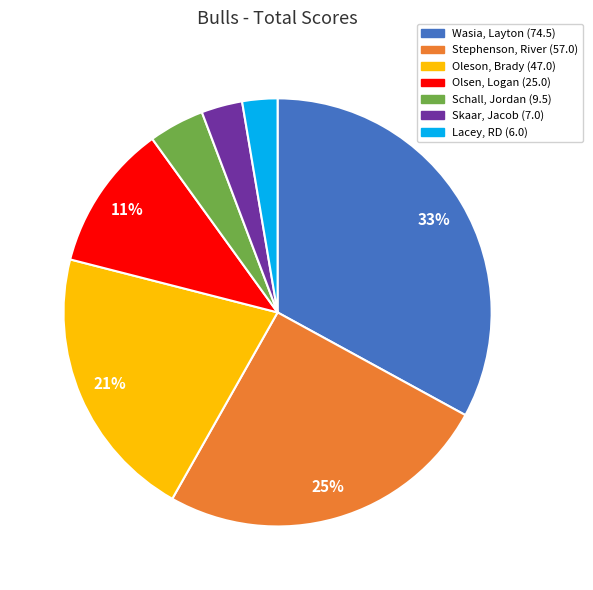

Does Skaar, Jacob represent more than half of the total?

No